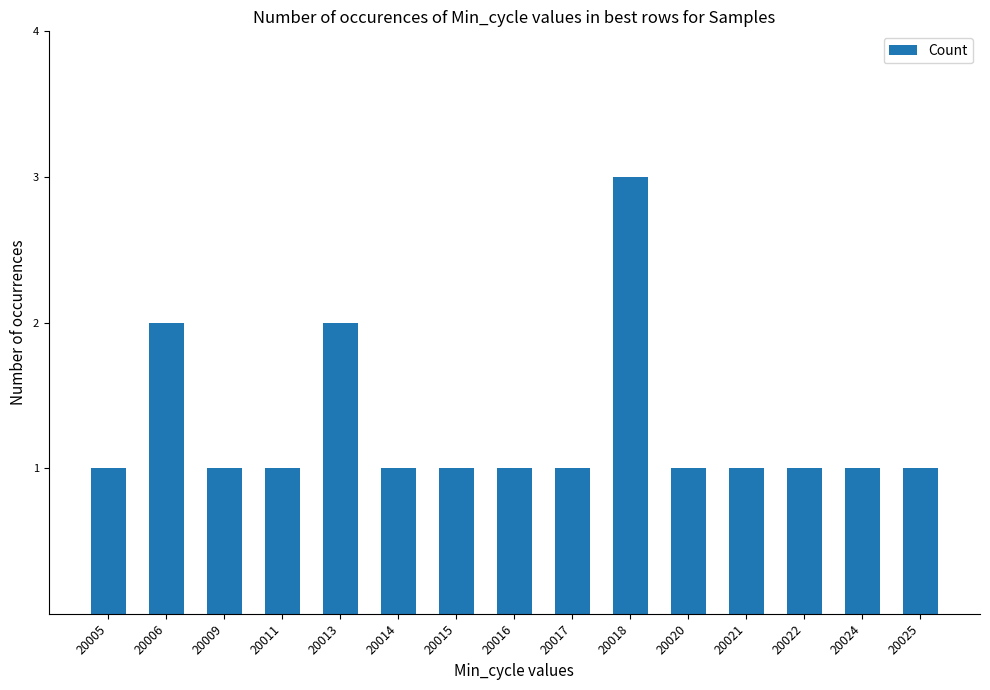

Between 20013 and 20017, which is larger?

20013